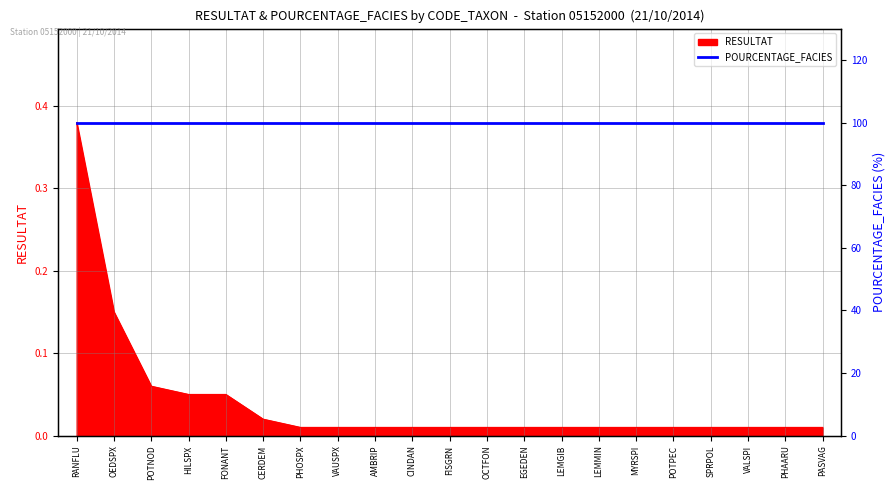

List the labels in order of value, smallest first.

PHOSPX, VAUSPX, AMBRIP, CINDAN, FISGRN, OCTFON, EGEDEN, LEMGIB, LEMMIN, MYRSPI, POTPEC, SPRPOL, VALSPI, PHAARU, PASVAG, CERDEM, HILSPX, FONANT, POTNOD, OEDSPX, RANFLU